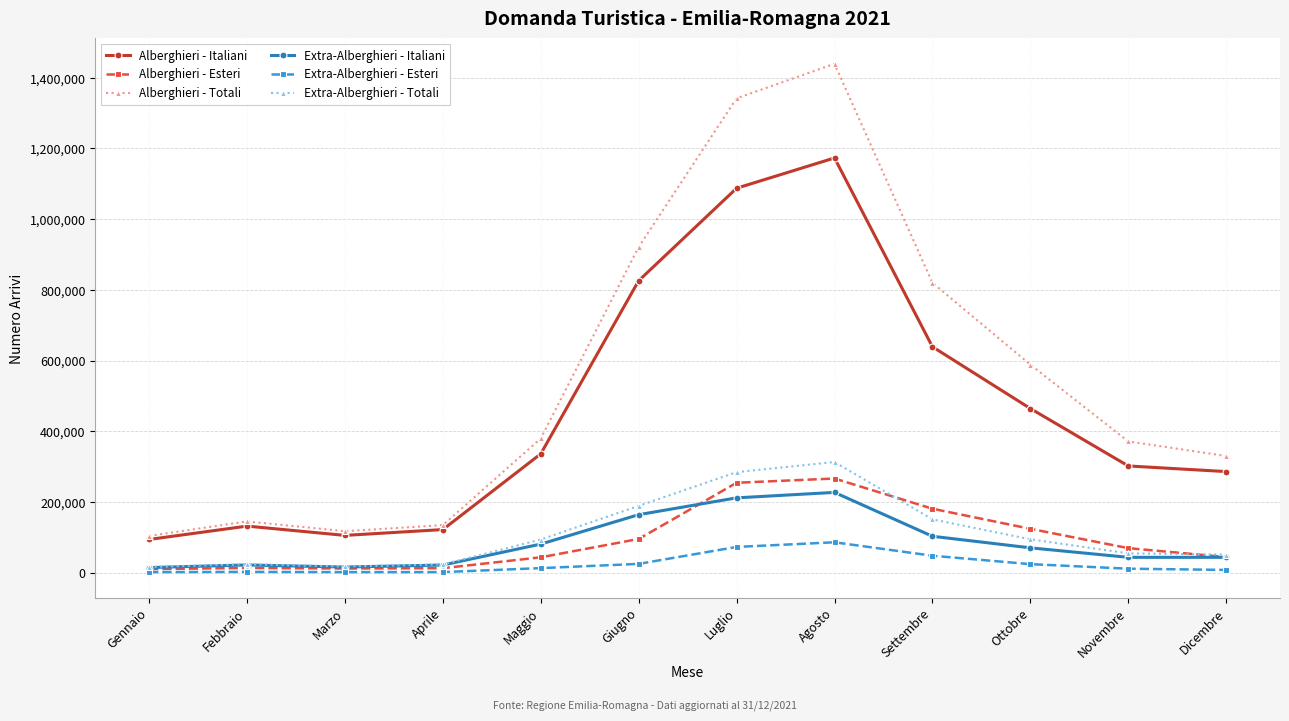

Which series has the widest spread of values?

Alberghieri - Totali